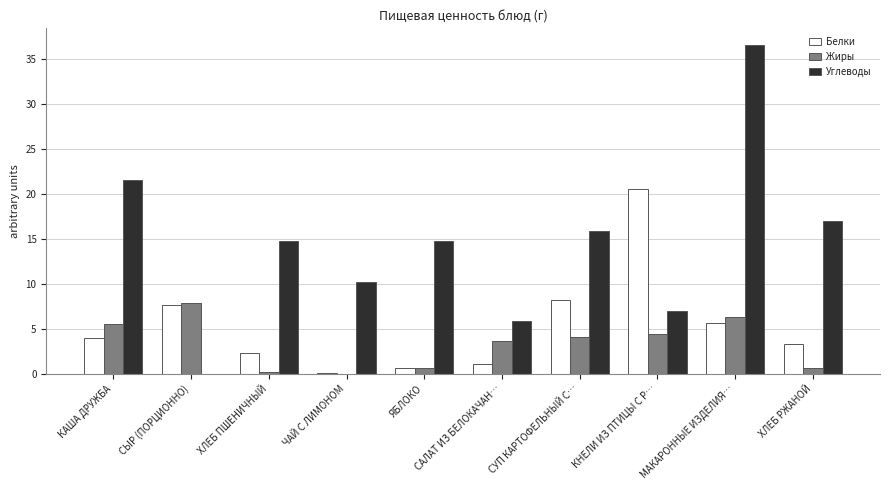

What are all the series names shown in the legend?

Белки, Жиры, Углеводы